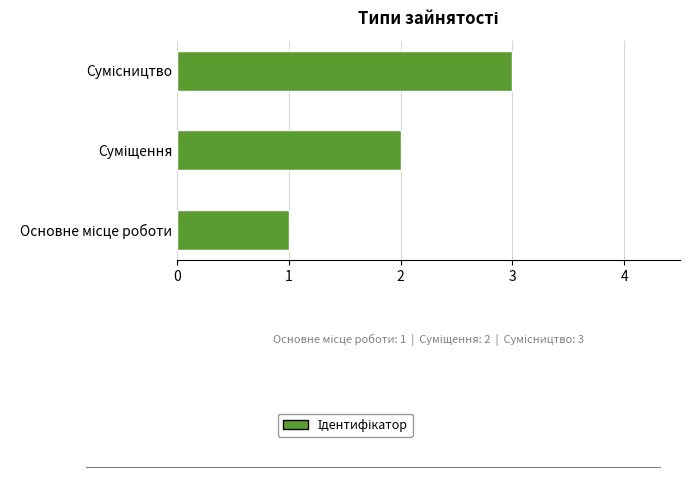

What is the maximum value shown in the chart?

3